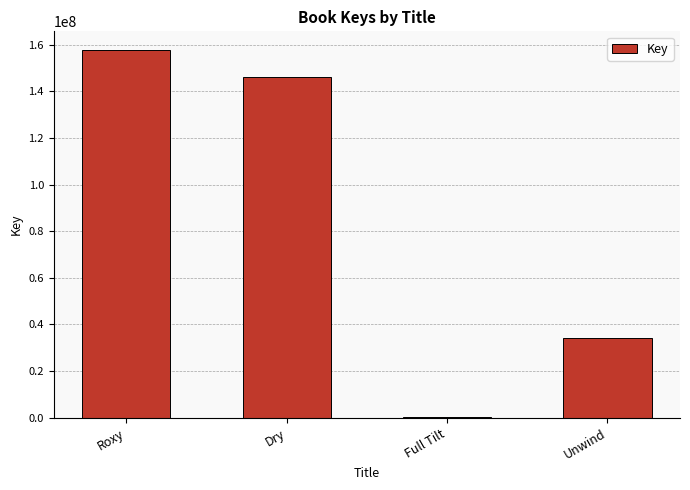

Read the value at Unwind.

34293211